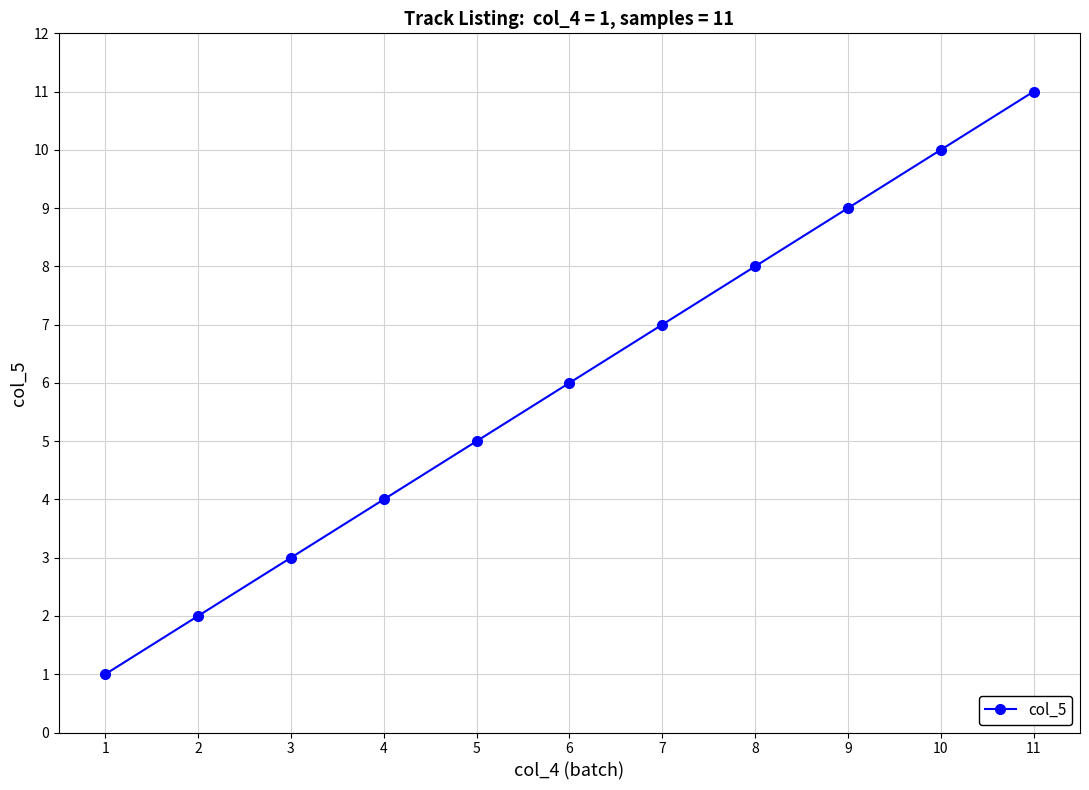

Reading right to left, transcribe all the data shown in this chart.

11	10	9	8	7	6	5	4	3	2	1